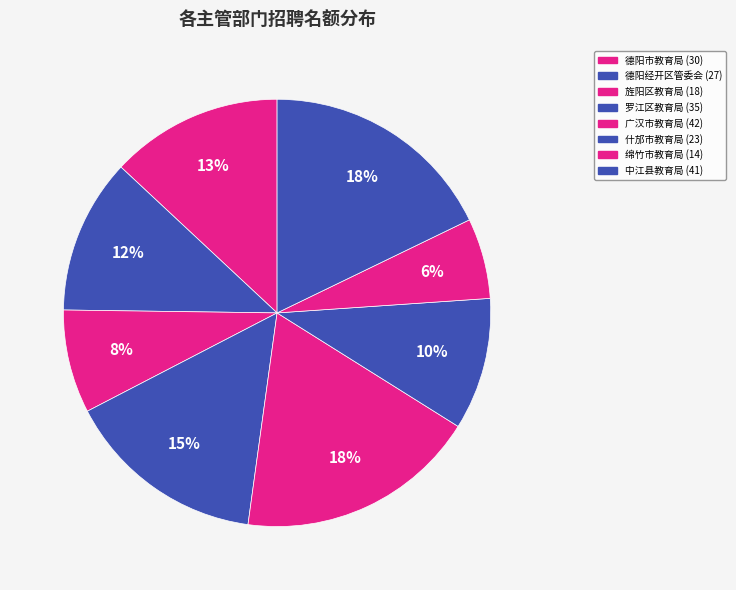

To the nearest percent, what percentage of the pie is 德阳经开区管委会?

12%